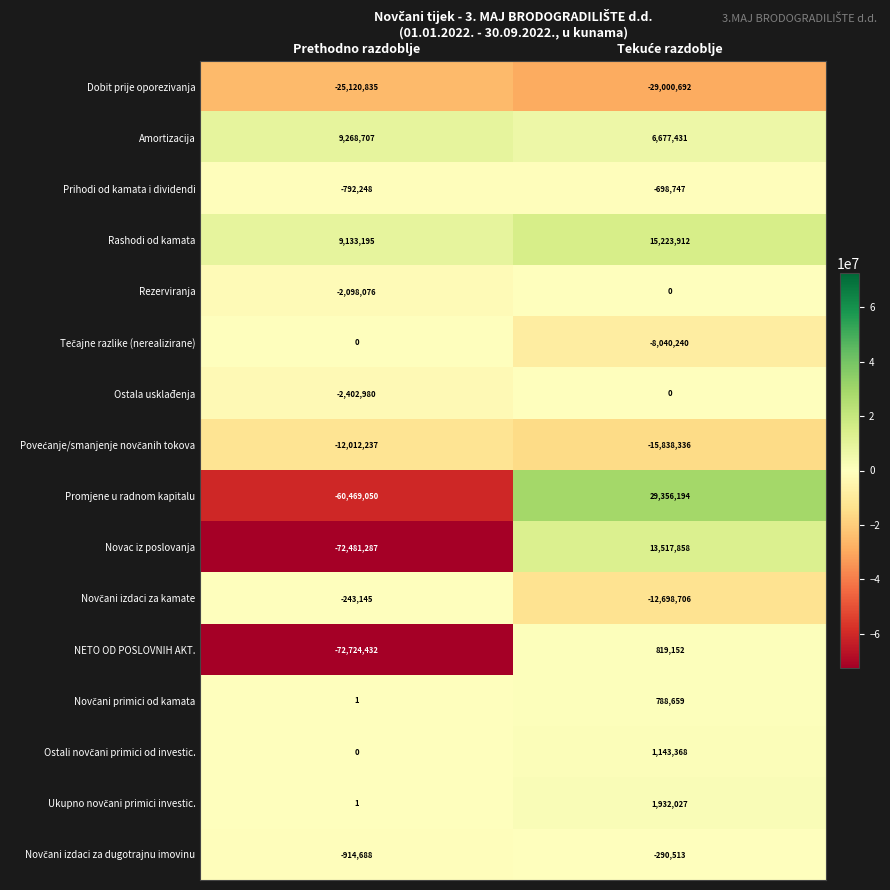

Which series has the largest total across all categories?

Rashodi od kamata